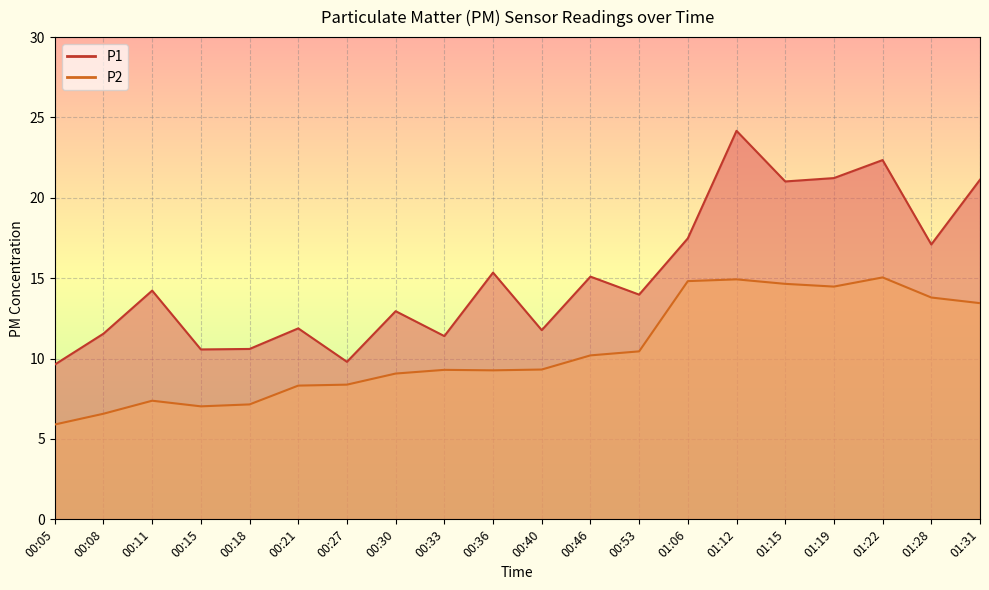

Which has a higher value, 01:06 or 00:15?

01:06